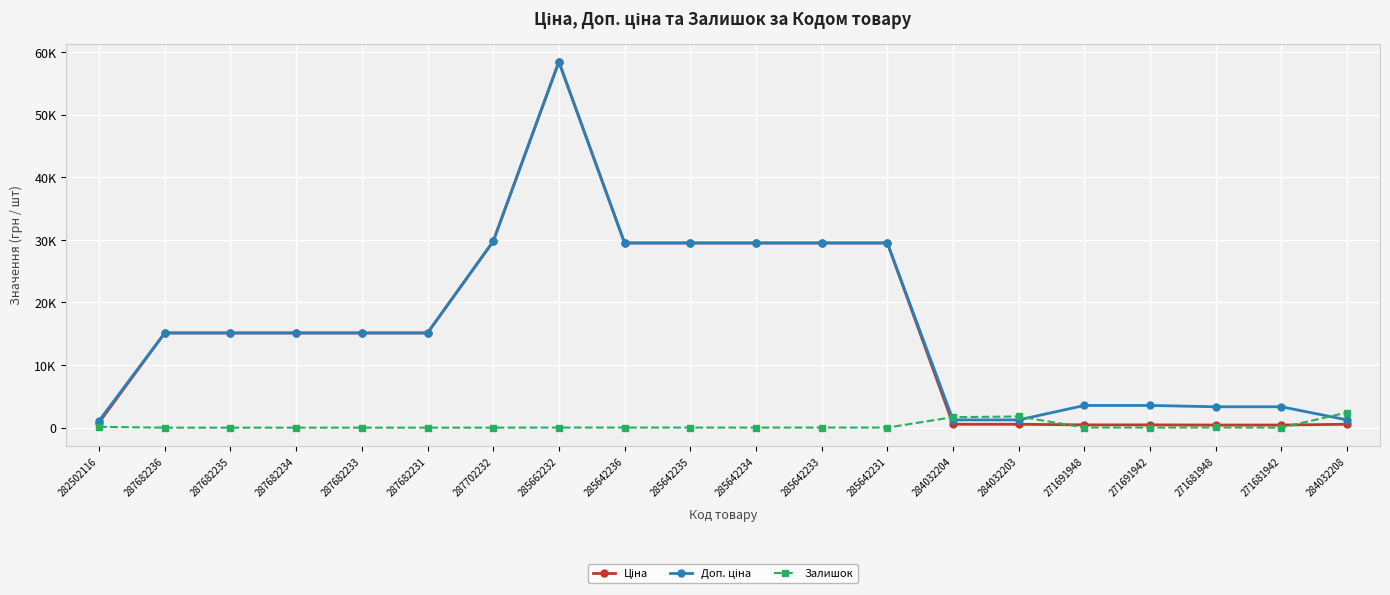

Reading right to left, extract all data points from this chart.

Ціна: 284032208=539.0	271681942=416.6	271681948=416.6	271691942=443.1	271691948=443.1	284032203=539.0	284032204=539.0	285642231=29491.5	285642233=29491.5	285642234=29491.5	285642235=29491.5	285642236=29491.5	285662232=58426.5	287702232=29747.2	287682231=15120.0	287682233=15120.0	287682234=15120.0	287682235=15120.0	287682236=15120.0	282502116=818.5
Доп. ціна: 284032208=1235.4	271681942=3332.5	271681948=3332.5	271691942=3545.0	271691948=3545.0	284032203=1235.4	284032204=1235.4	285642231=29491.5	285642233=29491.5	285642234=29491.5	285642235=29491.5	285642236=29491.5	285662232=58426.5	287702232=29747.2	287682231=15120.0	287682233=15120.0	287682234=15120.0	287682235=15120.0	287682236=15120.0	282502116=1109.2
Залишок: 284032208=2419.0	271681942=10.0	271681948=30.0	271691942=13.0	271691948=22.0	284032203=1786.0	284032204=1674.0	285642231=11.0	285642233=14.0	285642234=10.0	285642235=13.0	285642236=16.0	285662232=14.0	287702232=0.0	287682231=0.0	287682233=0.0	287682234=0.0	287682235=0.0	287682236=0.0	282502116=125.0